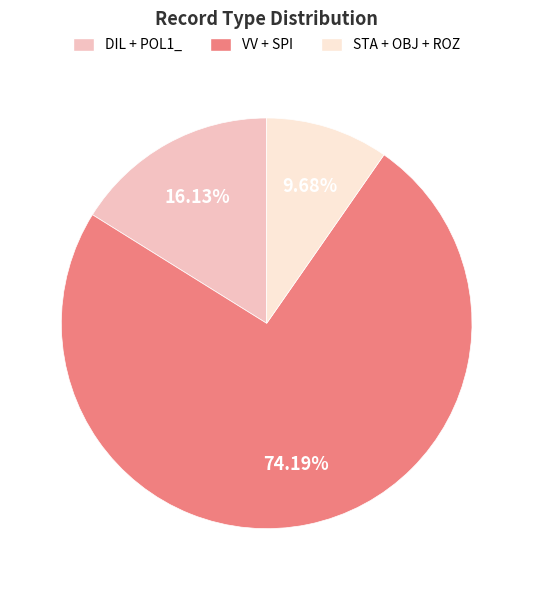

Is there a majority slice in this chart?

Yes